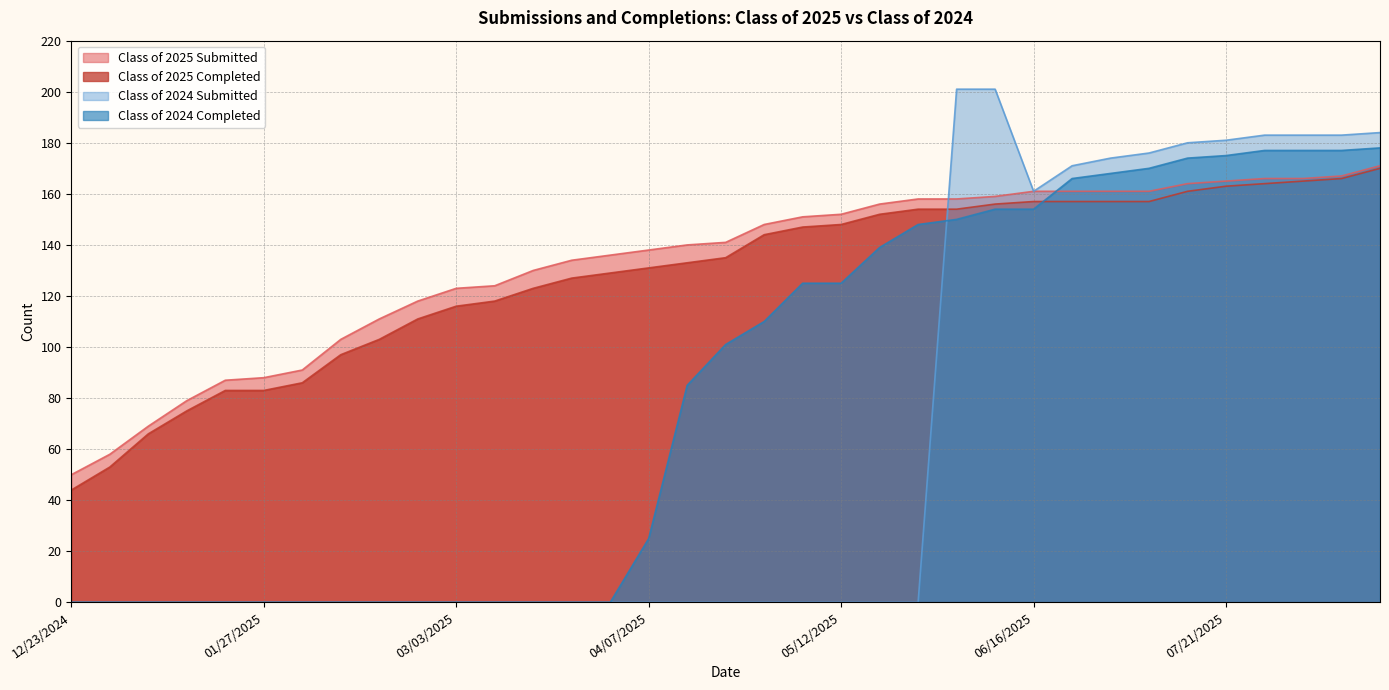

Is it true that Class of 2024 Submitted equals 0 at 03/31/2025?

True